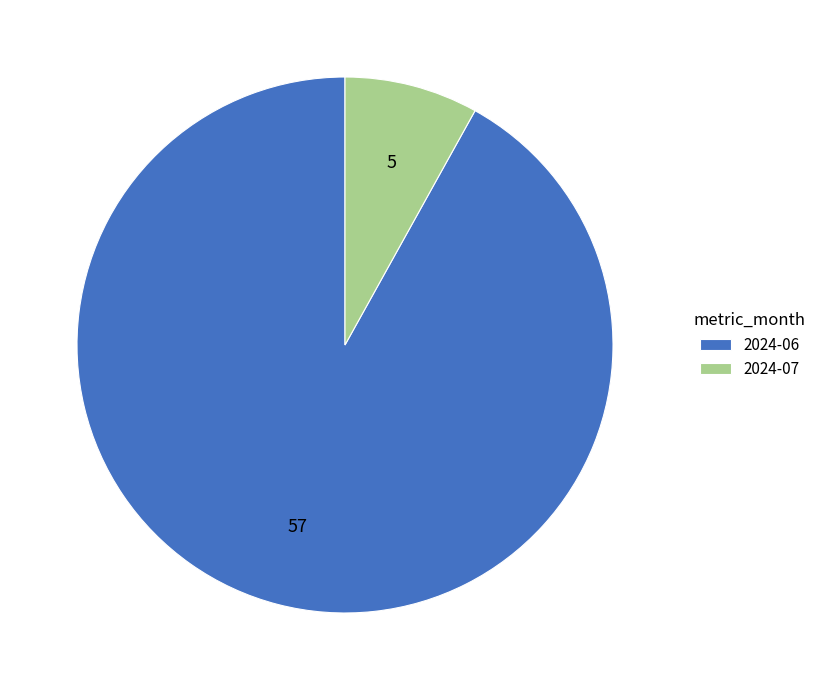

Which has a higher value, 2024-06 or 2024-07?

2024-06